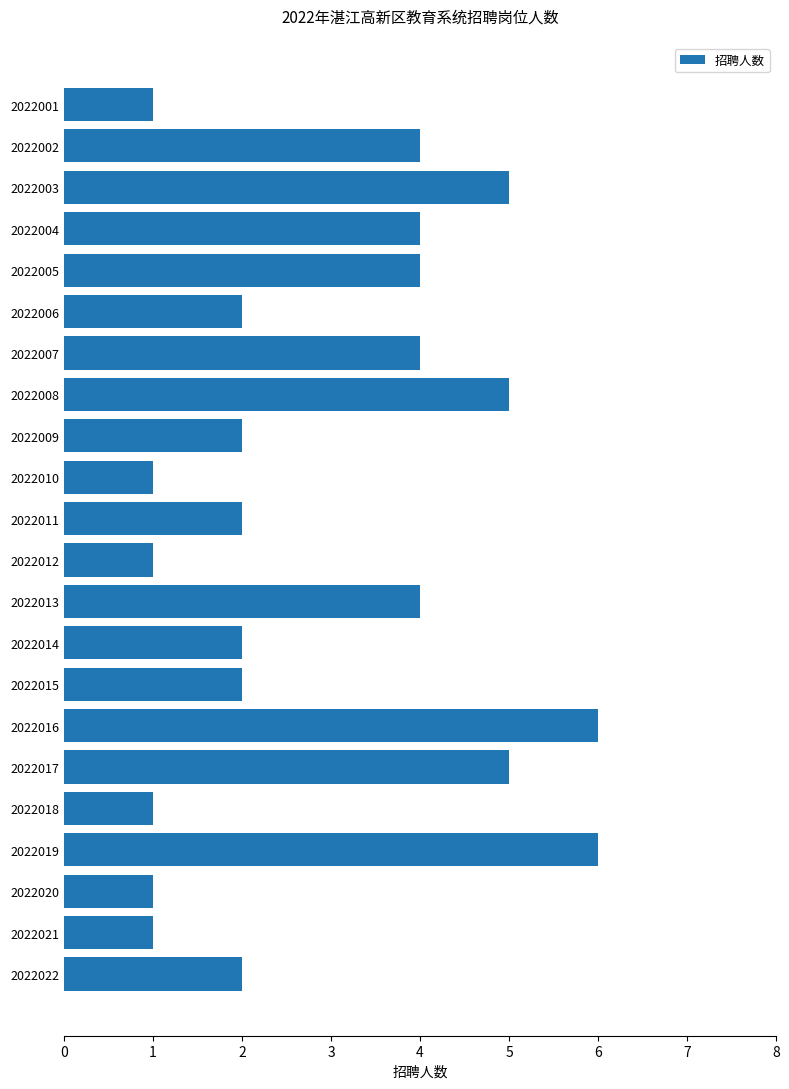

The value at 2022022 is 1. True or false?

False